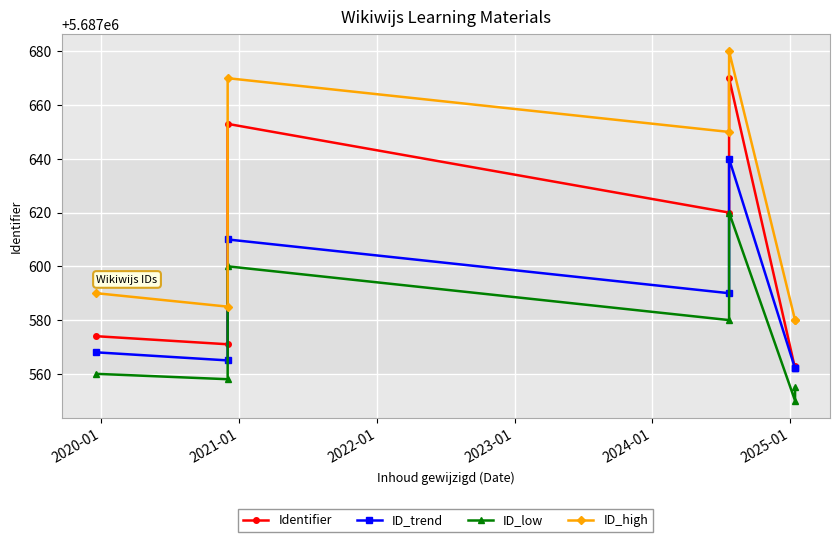

How many lines are shown in the chart?

4